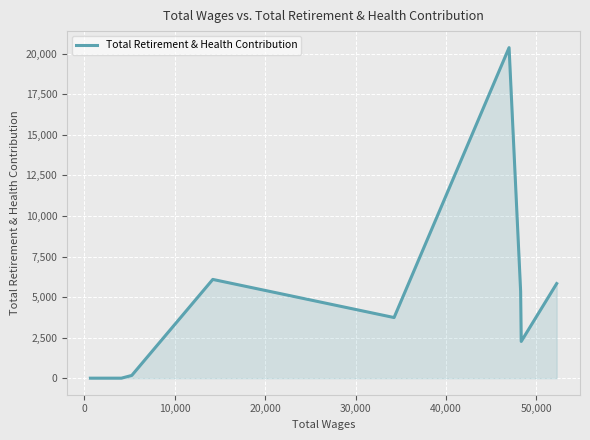

What is the difference between the maximum and minimum values?

20377